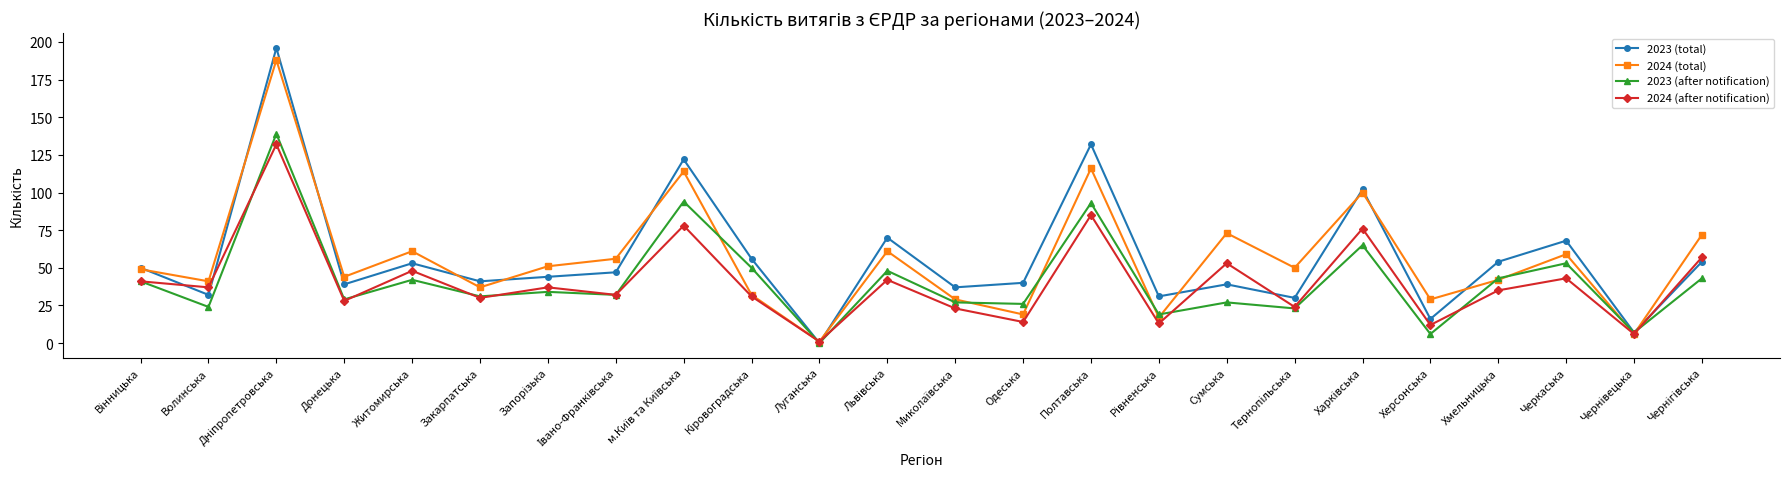

Which series has the widest spread of values?

2023 (total)